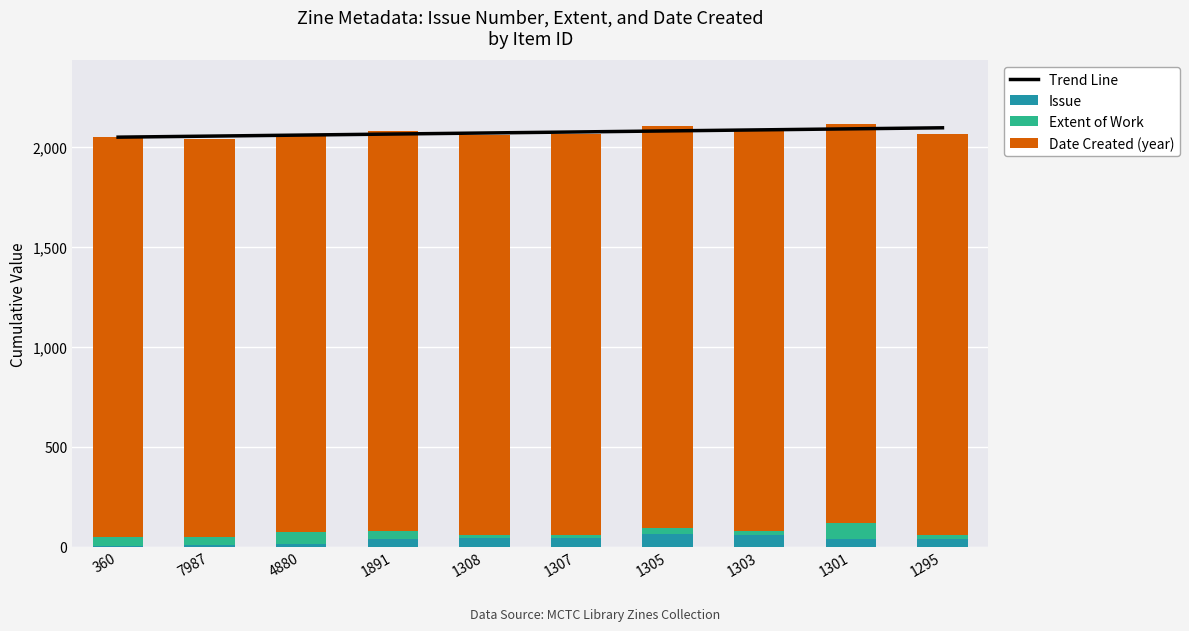

What are all the series names shown in the legend?

Trend Line, Issue, Extent of Work, Date Created (year)